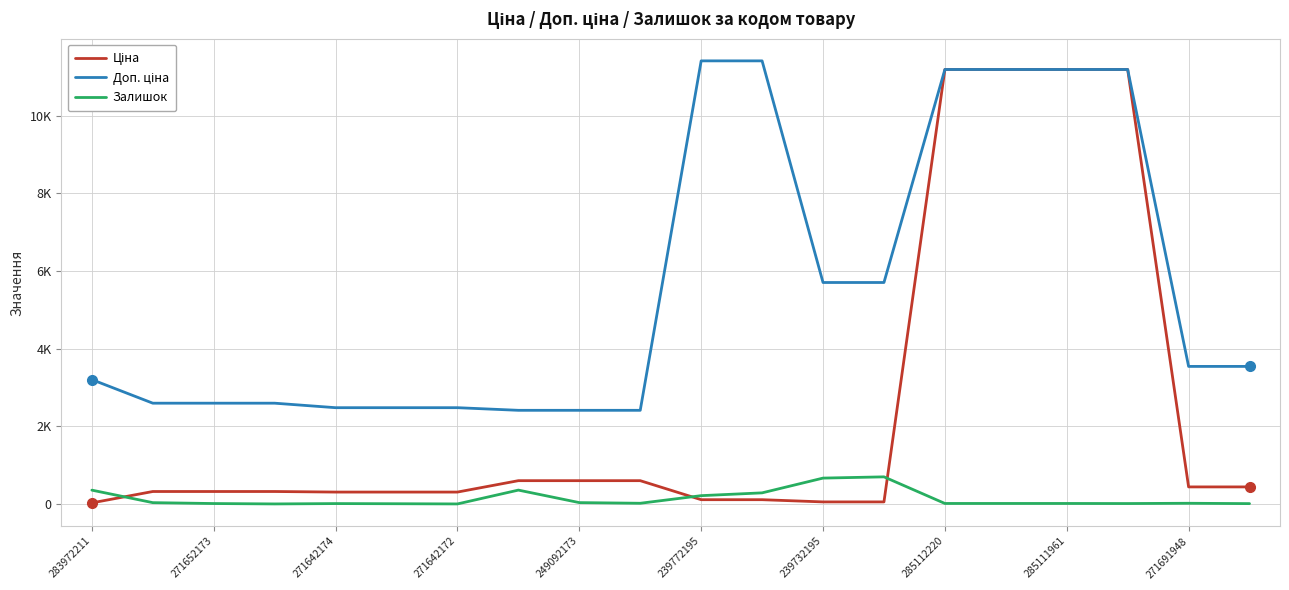

Does the chart display data point markers on the line(s)?

No